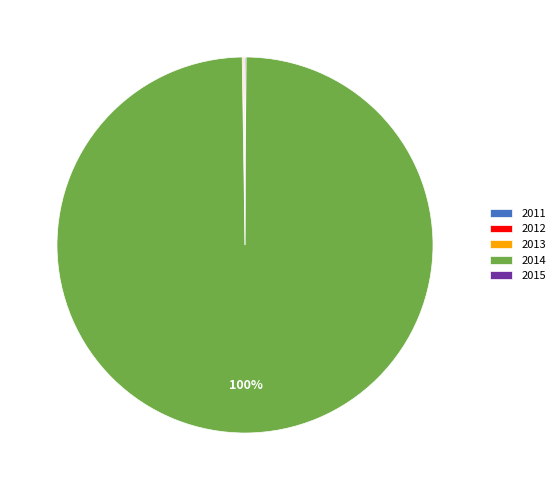

Which category has the biggest portion of the pie?

2014